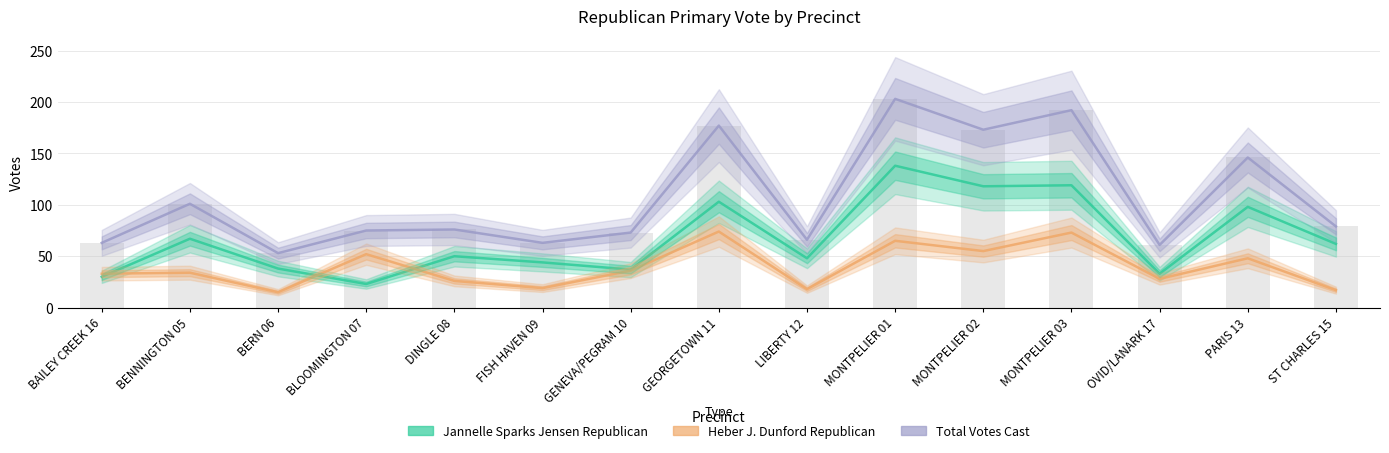

Which series has the largest total across all categories?

Total Votes Cast